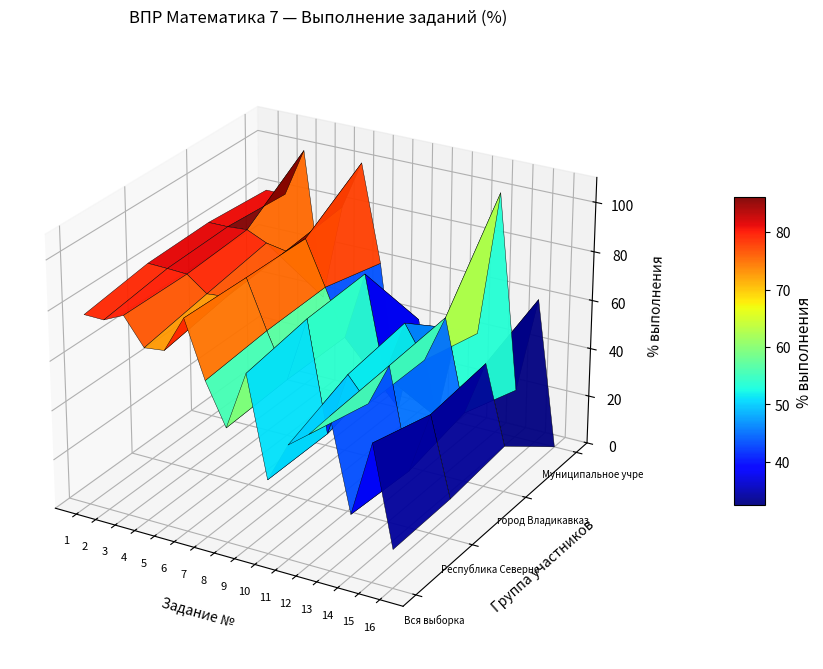

What is the difference between the Вся выборка values at 3 and 13?

19.1